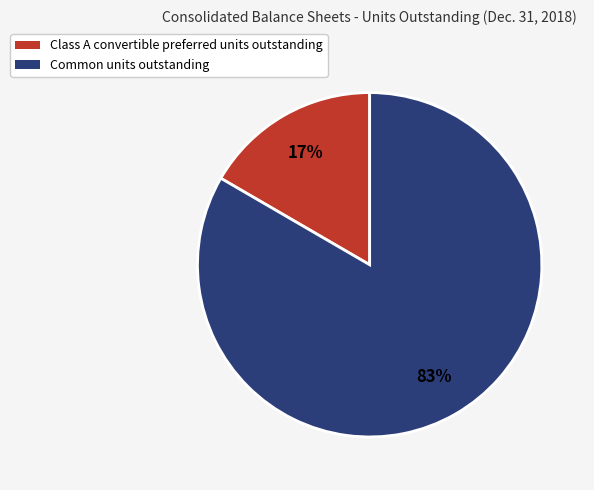

Which has a higher value, Common units outstanding or Class A convertible preferred units outstanding?

Common units outstanding